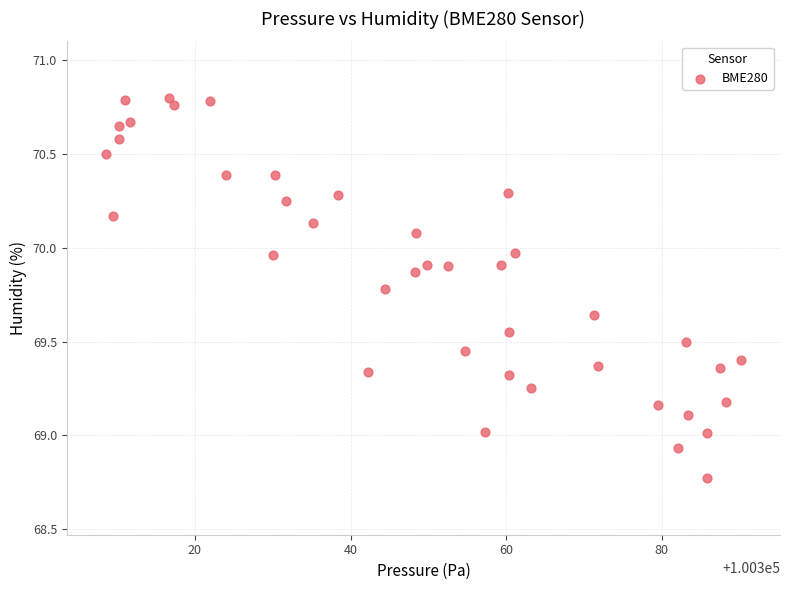

What is the range of X values (max minus min)?

81.7